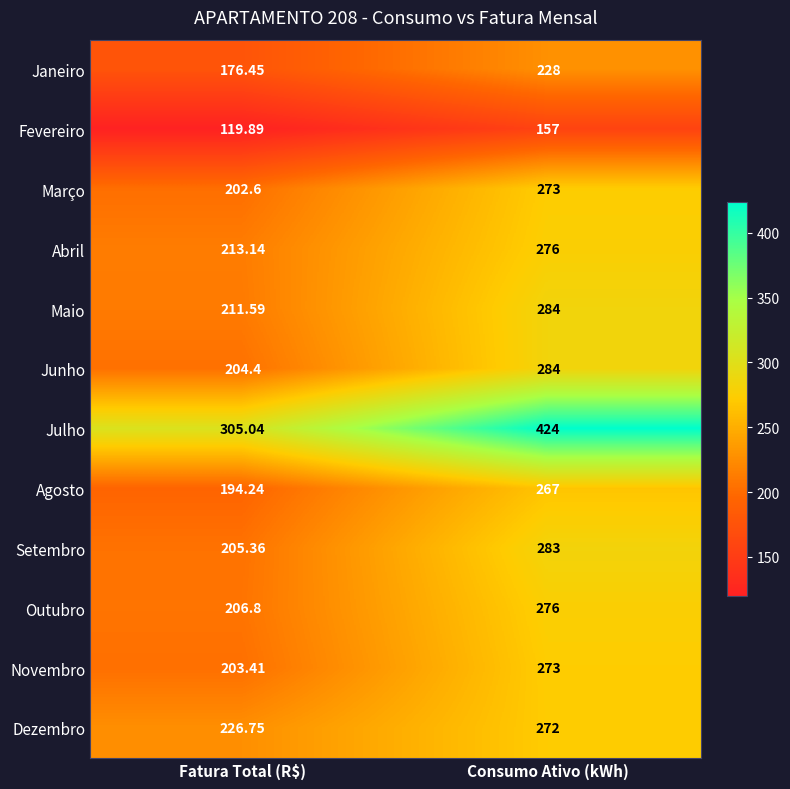

Rank the categories by Março value from highest to lowest.

Consumo Ativo (kWh), Fatura Total (R$)